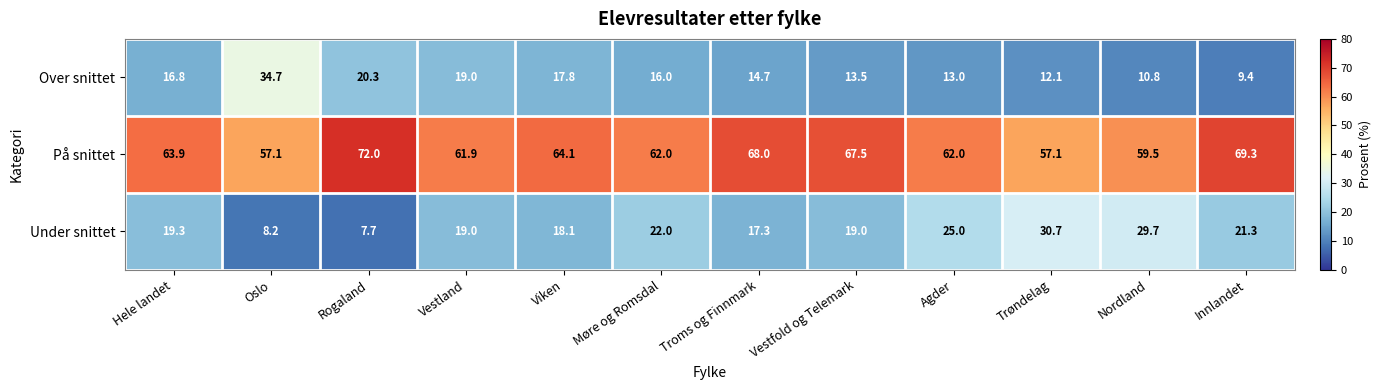

Where does the På snittet series first go above 63?

Hele landet